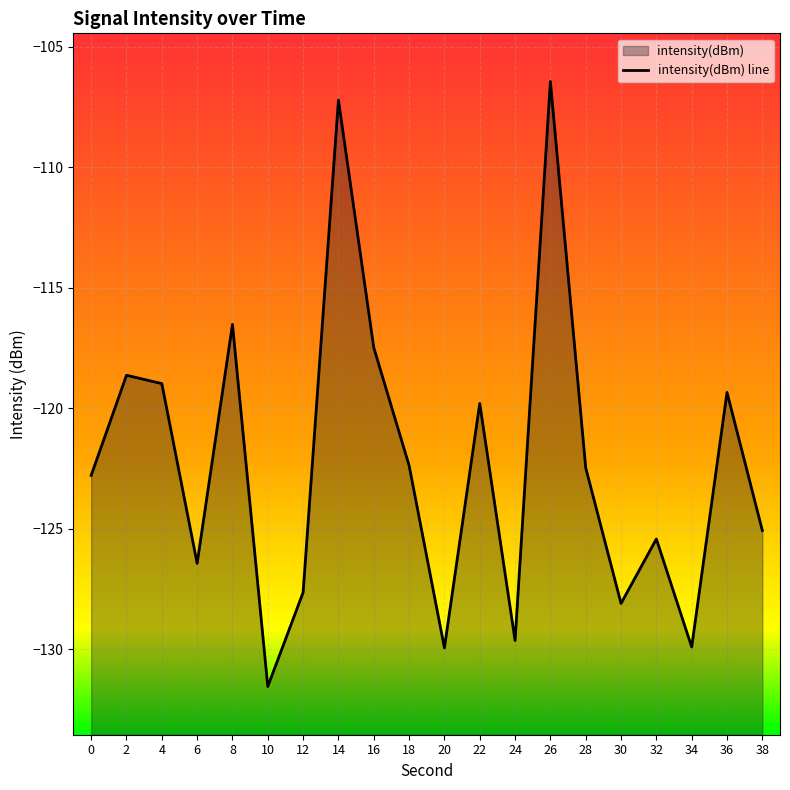

What is the greatest value displayed?

-106.4